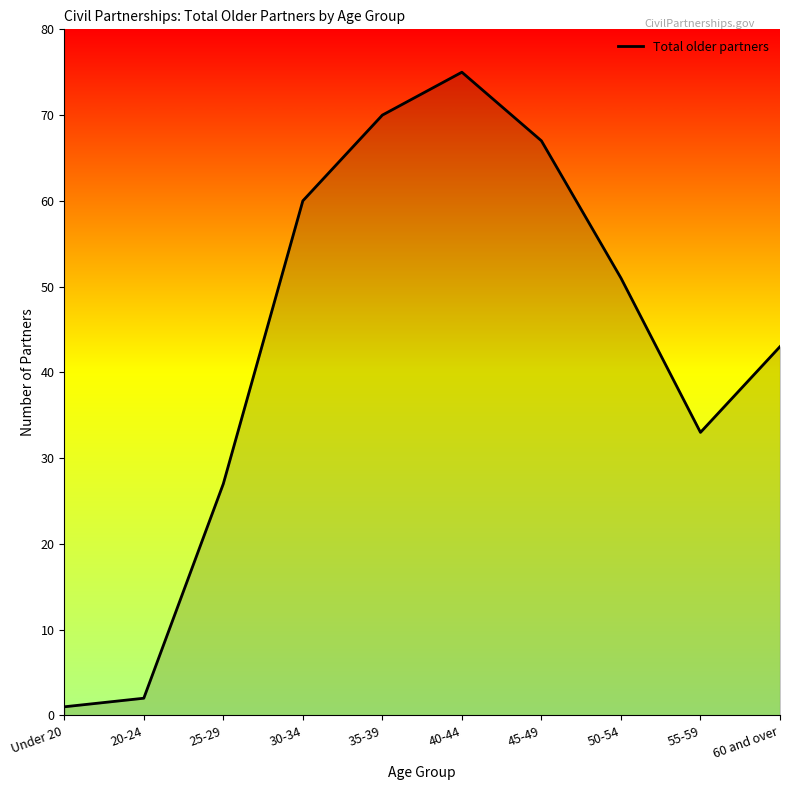

What value does the data have at 40-44, to the nearest 5?

75